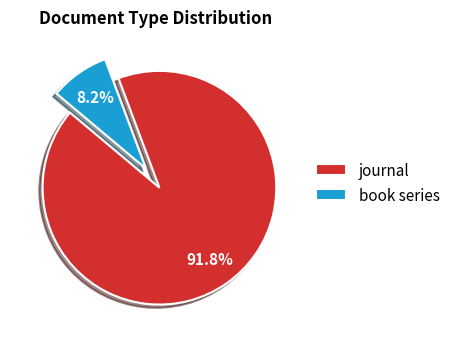

To the nearest percent, what portion does book series represent?

8%